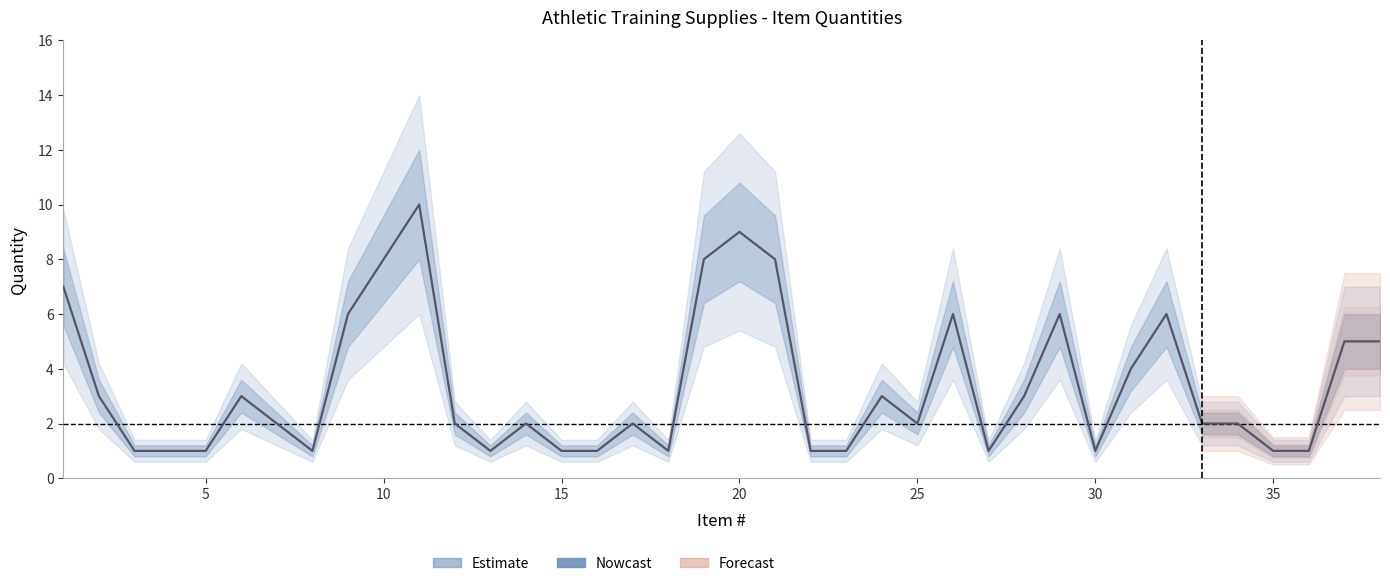

What is the value of the 13th point from the left?

1